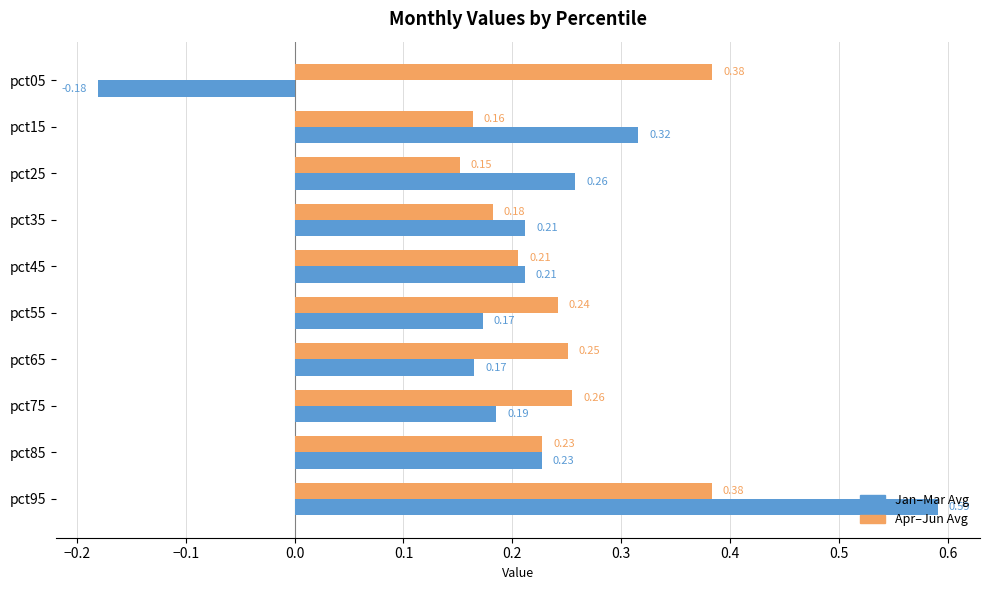

List the series in order of their overall mean, lowest first.

Jan–Mar Avg, Apr–Jun Avg